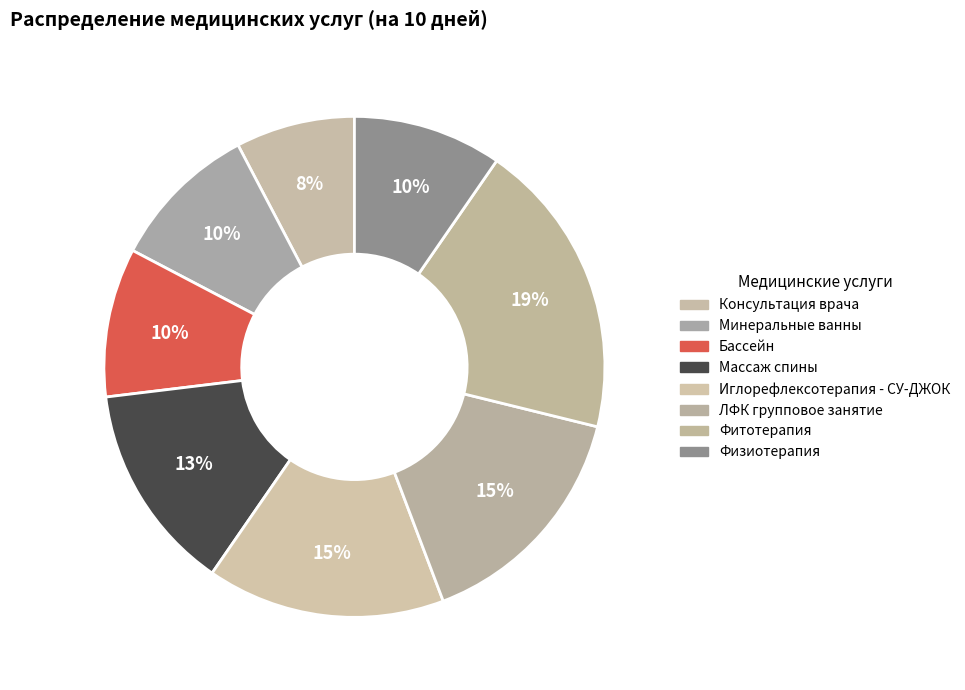

Count the number of slices in the pie.

8